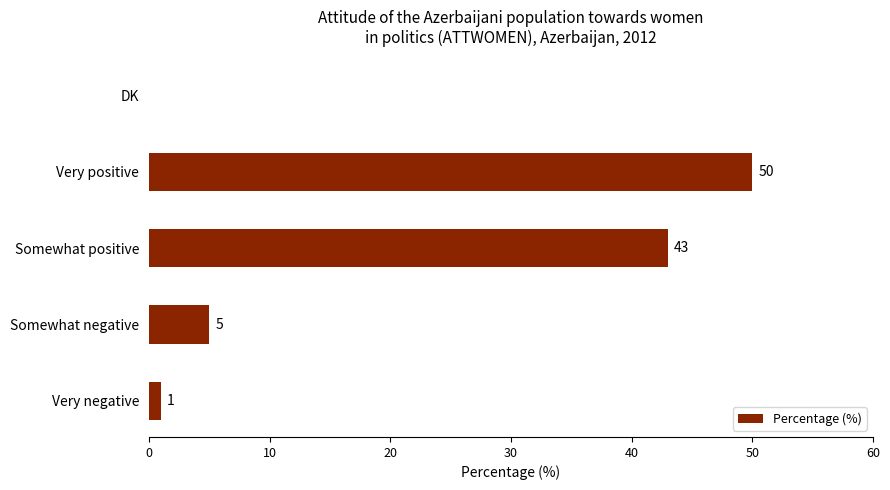

What is the approximate value at Somewhat positive?

43